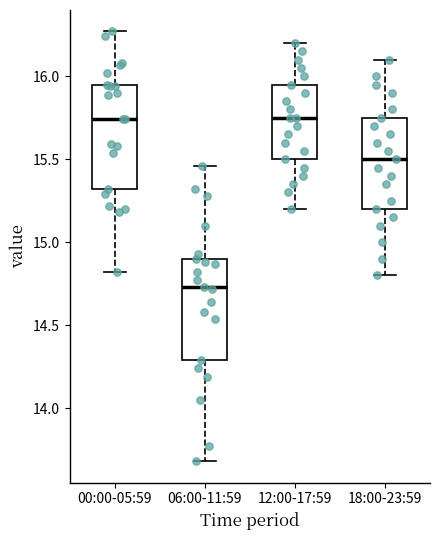

Reading left to right, transcribe this box plot: for each box, give where its median line is, the range the box spans, and where its two whiskers end, as read against the y-axis. The values are not printed on the chart, so give them approximately, as read against the axis.

00:00-05:59: median 15.75, box 15.30 to 15.95, whiskers 14.80 to 16.25
06:00-11:59: median 14.75, box 14.30 to 14.90, whiskers 13.70 to 15.45
12:00-17:59: median 15.75, box 15.50 to 15.95, whiskers 15.20 to 16.20
18:00-23:59: median 15.50, box 15.20 to 15.75, whiskers 14.80 to 16.10